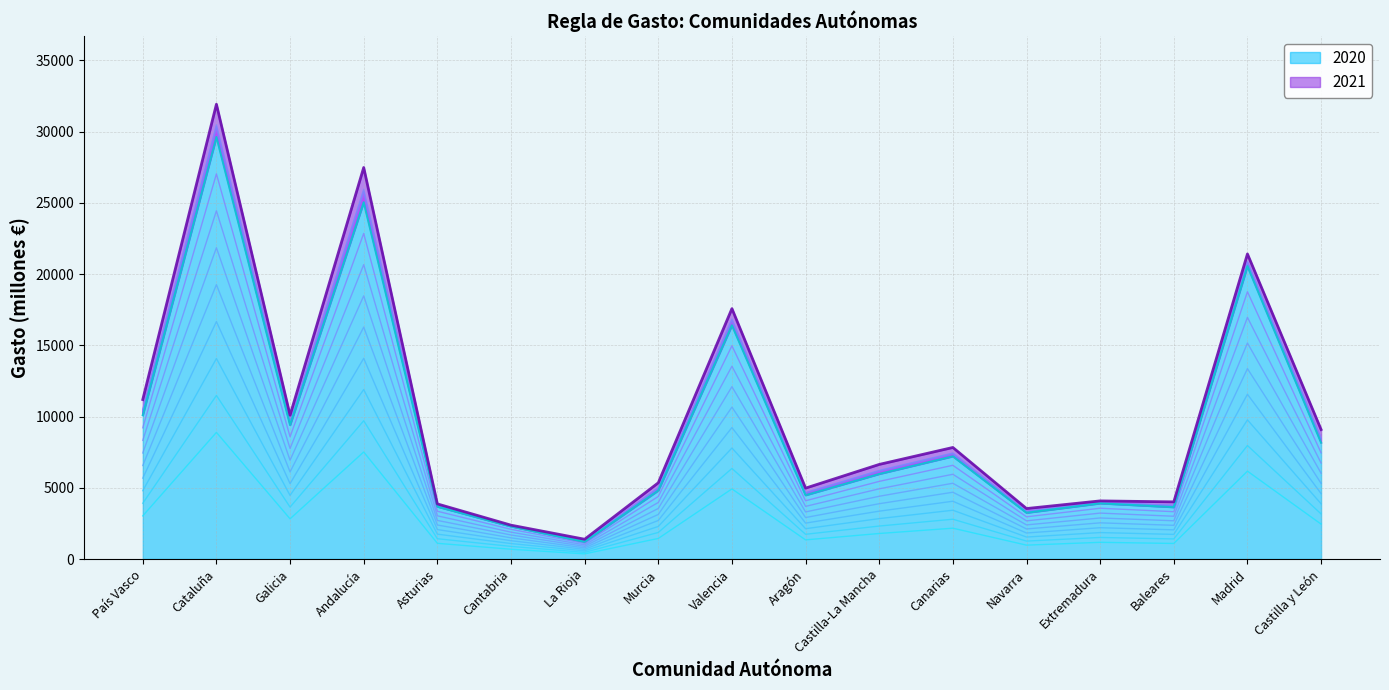

Between Valencia and Extremadura, which series saw the biggest shift?

2021